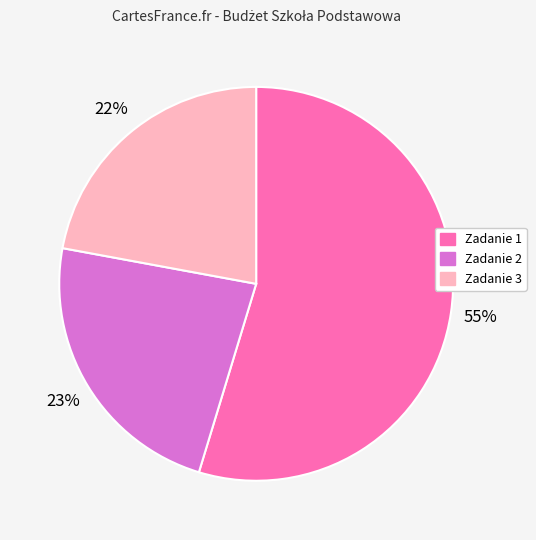

True or false: Zadanie 3 accounts for 22% of the total.

True